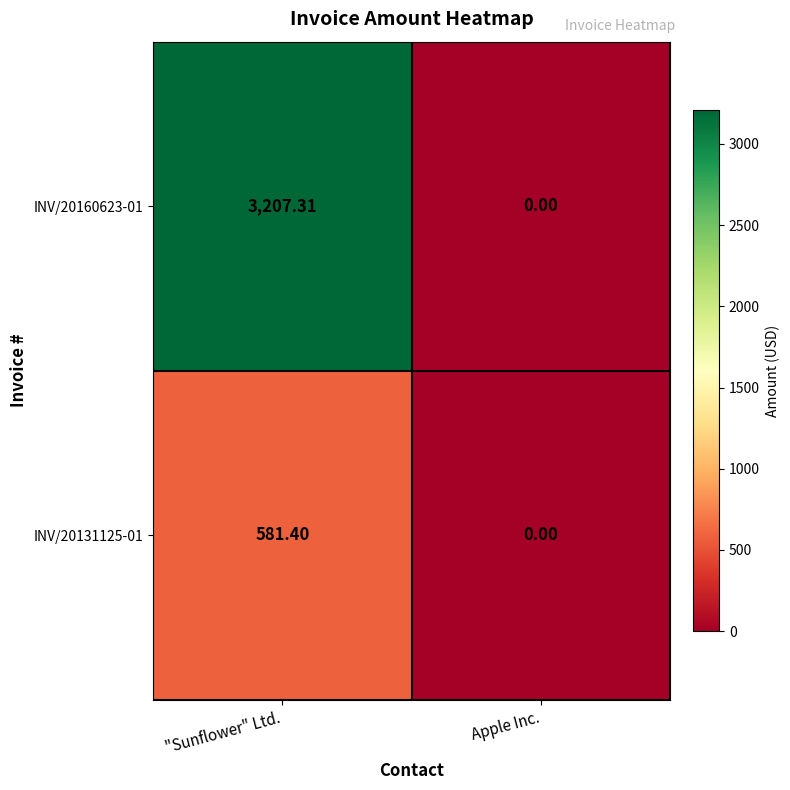

List the labels in order of INV/20160623-01 value, largest first.

"Sunflower" Ltd., Apple Inc.